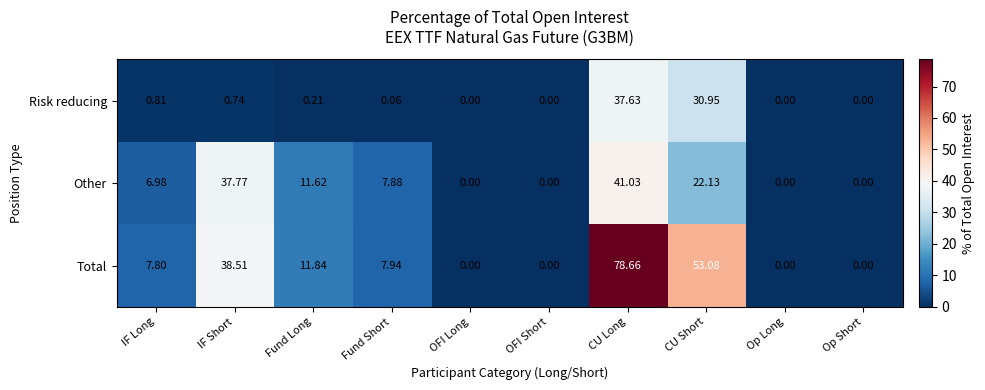

Between Fund Short and OFI Long, which series saw the biggest shift?

Total